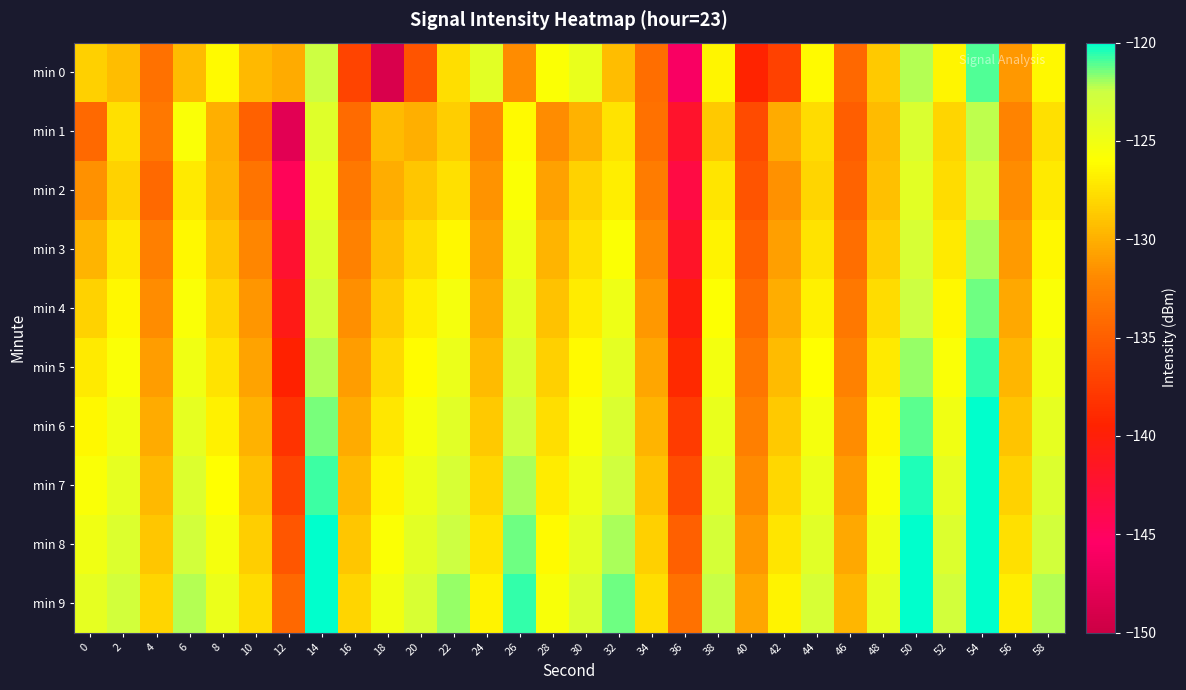

Reading right to left, list all the values displayed in this chart.

min 0: 58=-126.4	56=-131.2	54=-121.0	52=-126.5	50=-122.2	48=-128.8	46=-134.4	44=-126.3	42=-137.2	40=-139.4	38=-126.5	36=-146.0	34=-133.9	32=-129.3	30=-124.6	28=-125.8	26=-131.7	24=-124.0	22=-127.7	20=-135.7	18=-148.8	16=-136.9	14=-122.5	12=-130.3	10=-129.5	8=-126.3	6=-129.5	4=-133.6	2=-129.3	0=-128.3
min 1: 58=-127.6	56=-132.4	54=-122.3	52=-128.1	50=-123.5	48=-129.4	46=-135.1	44=-127.8	42=-130.2	40=-136.5	38=-128.7	36=-142.1	34=-133.6	32=-127.4	30=-129.9	28=-131.8	26=-126.3	24=-132.1	22=-128.5	20=-130.0	18=-129.5	16=-134.1	14=-123.8	12=-148.0	10=-134.8	8=-130.0	6=-125.7	4=-133.2	2=-127.5	0=-134.2
min 2: 58=-127.1	56=-131.8	54=-122.9	52=-127.8	50=-124.1	48=-129.2	46=-134.7	44=-128.1	42=-131.5	40=-135.8	38=-127.3	36=-143.5	34=-132.8	32=-126.9	30=-128.3	28=-130.7	26=-125.8	24=-131.4	22=-127.6	20=-128.9	18=-130.1	16=-133.2	14=-124.5	12=-144.7	10=-133.4	8=-129.8	6=-127.1	4=-134.2	2=-128.3	0=-131.5
min 3: 58=-126.4	56=-131.1	54=-122.1	52=-127.1	50=-123.2	48=-128.5	46=-133.9	44=-127.4	42=-130.8	40=-134.9	38=-126.6	36=-141.8	34=-131.9	32=-125.8	30=-127.6	28=-129.8	26=-124.9	24=-130.7	22=-126.4	20=-127.8	18=-129.3	16=-132.5	14=-123.7	12=-142.3	10=-132.1	8=-128.9	6=-126.4	4=-132.6	2=-127.1	0=-129.8
min 4: 58=-125.7	56=-130.4	54=-121.4	52=-126.4	50=-122.5	48=-127.8	46=-133.2	44=-126.7	42=-130.1	40=-134.1	38=-125.9	36=-140.2	34=-131.2	32=-124.9	30=-127.0	28=-129.1	26=-124.2	24=-130.1	22=-125.3	20=-126.8	18=-128.6	16=-131.7	14=-122.9	12=-140.8	10=-131.3	8=-128.1	6=-125.7	4=-131.8	2=-126.4	0=-128.3
min 5: 58=-125.0	56=-129.7	54=-120.7	52=-125.7	50=-121.8	48=-127.1	46=-132.5	44=-126.0	42=-129.4	40=-133.3	38=-125.2	36=-138.9	34=-130.5	32=-124.2	30=-126.3	28=-128.4	26=-123.5	24=-129.4	22=-124.6	20=-126.1	18=-127.9	16=-131.0	14=-122.2	12=-139.5	10=-130.6	8=-127.4	6=-125.0	4=-131.0	2=-125.7	0=-127.1
min 6: 58=-124.3	56=-129.0	54=-120.0	52=-125.0	50=-121.1	48=-126.4	46=-131.8	44=-125.3	42=-128.7	40=-132.6	38=-124.5	36=-137.6	34=-129.8	32=-123.5	30=-125.6	28=-127.7	26=-122.8	24=-128.7	22=-123.9	20=-125.4	18=-127.2	16=-130.3	14=-121.5	12=-138.2	10=-129.9	8=-126.7	6=-124.3	4=-130.3	2=-125.0	0=-126.4
min 7: 58=-123.6	56=-128.3	54=-119.3	52=-124.3	50=-120.4	48=-125.7	46=-131.1	44=-124.6	42=-128.0	40=-131.9	38=-123.8	36=-136.3	34=-129.1	32=-122.8	30=-124.9	28=-127.0	26=-122.1	24=-128.0	22=-123.2	20=-124.7	18=-126.5	16=-129.6	14=-120.8	12=-136.9	10=-129.2	8=-126.0	6=-123.6	4=-129.6	2=-124.3	0=-125.7
min 8: 58=-122.9	56=-127.6	54=-118.6	52=-123.6	50=-119.7	48=-125.0	46=-130.4	44=-123.9	42=-127.3	40=-131.2	38=-123.1	36=-135.0	34=-128.4	32=-122.1	30=-124.2	28=-126.3	26=-121.4	24=-127.3	22=-122.5	20=-124.0	18=-125.8	16=-128.9	14=-120.1	12=-135.6	10=-128.5	8=-125.3	6=-122.9	4=-128.9	2=-123.6	0=-125.0
min 9: 58=-122.2	56=-126.9	54=-117.9	52=-122.9	50=-119.0	48=-124.3	46=-129.7	44=-123.2	42=-126.6	40=-130.5	38=-122.4	36=-133.7	34=-127.7	32=-121.4	30=-123.5	28=-125.6	26=-120.7	24=-126.6	22=-121.8	20=-123.3	18=-125.1	16=-128.2	14=-119.4	12=-134.3	10=-127.8	8=-124.6	6=-122.2	4=-128.2	2=-122.9	0=-124.3